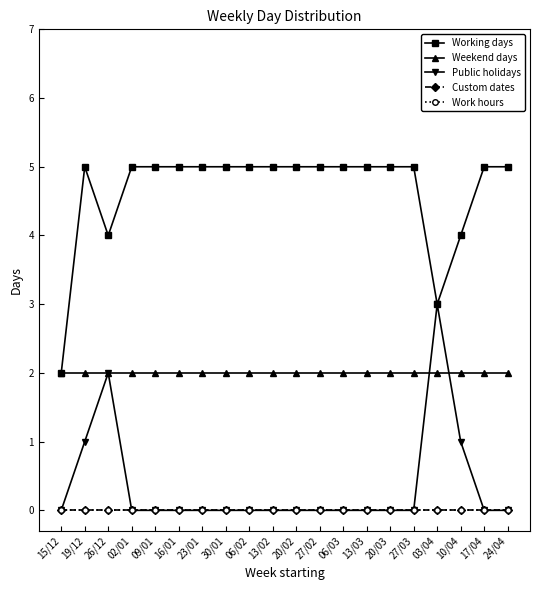

Is this an area chart (filled region under the line)?

No